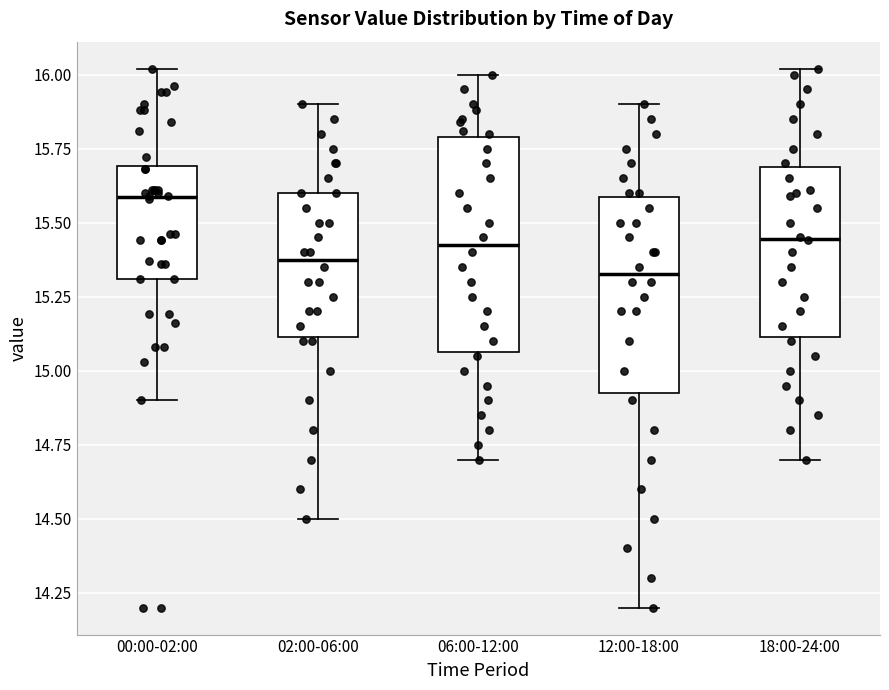

Which box is the tallest, from its lower edge to its upper edge?

06:00-12:00